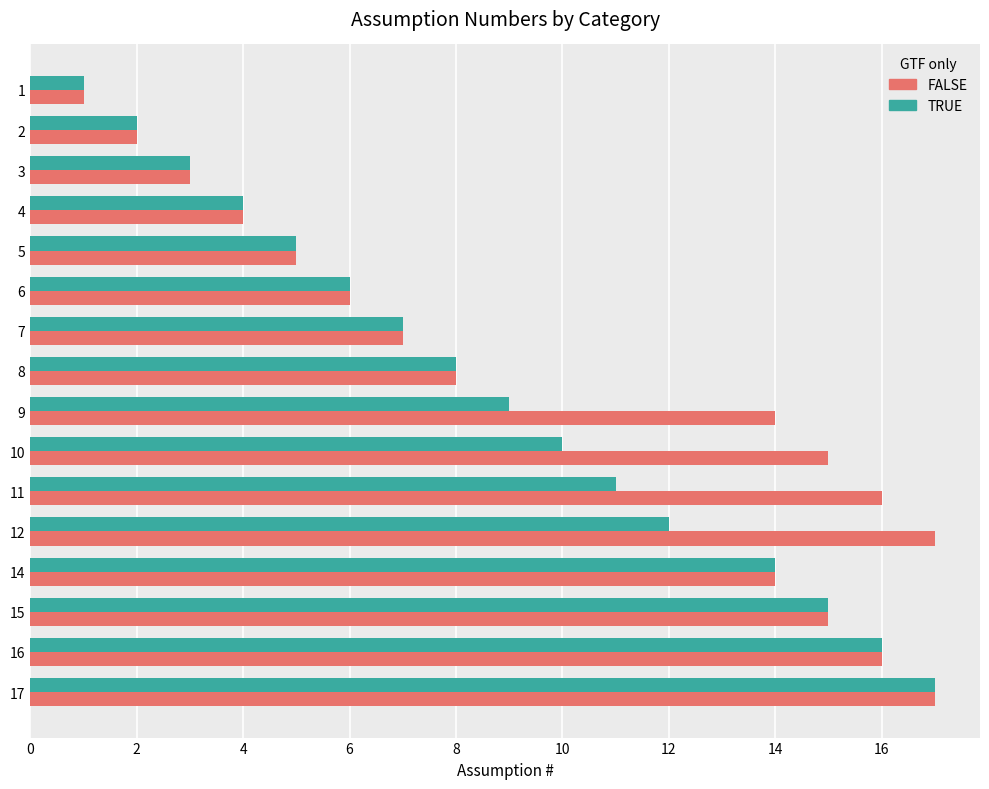

List the labels in order of TRUE value, largest first.

17, 16, 15, 14, 12, 11, 10, 9, 8, 7, 6, 5, 4, 3, 2, 1